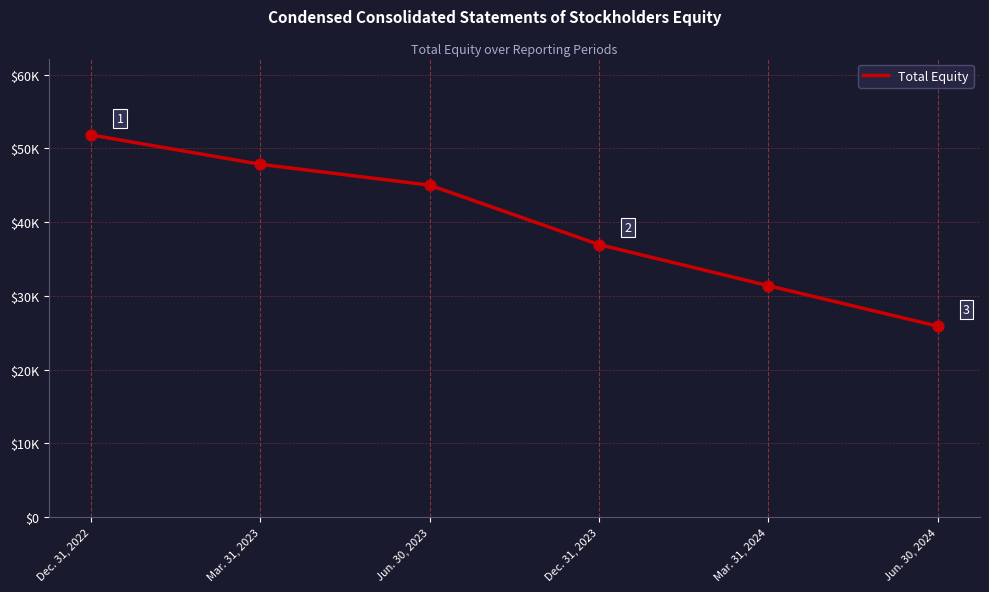

Between Jun. 30, 2023 and Mar. 31, 2023, which is larger?

Mar. 31, 2023